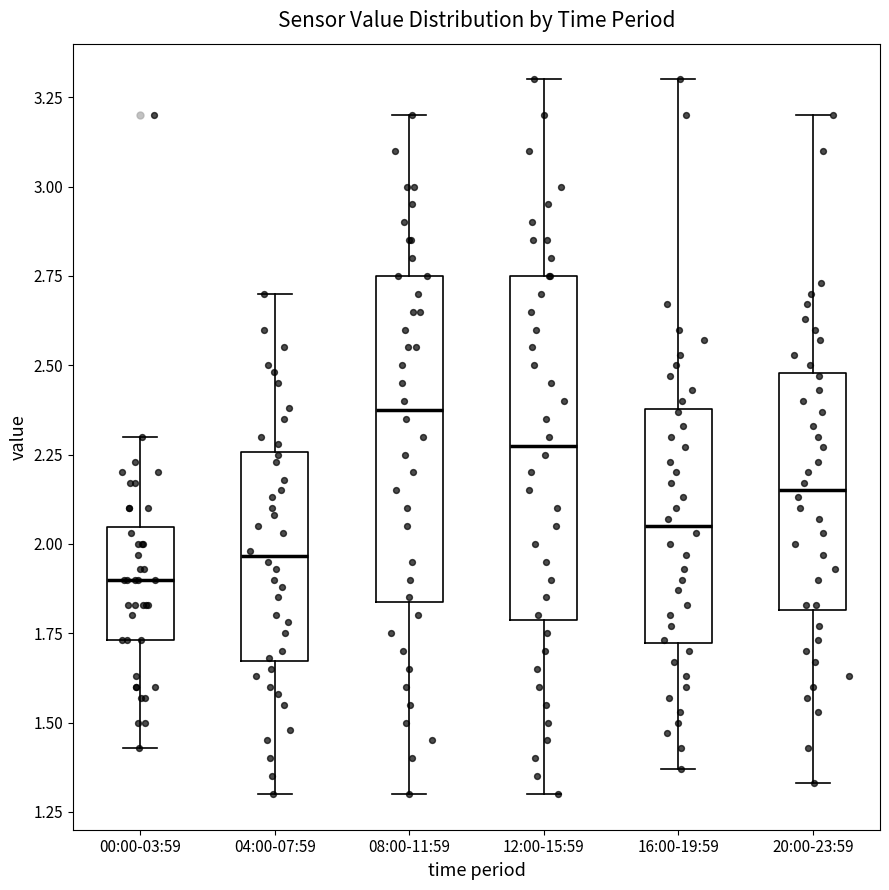

Reading left to right, transcribe this box plot: for each box, give where its median line is, the range the box spans, and where its two whiskers end, as read against the y-axis. The values are not printed on the chart, so give them approximately, as read against the axis.

00:00-03:59: median 1.90, box 1.75 to 2.05, whiskers 1.45 to 2.30
04:00-07:59: median 1.95, box 1.65 to 2.25, whiskers 1.30 to 2.70
08:00-11:59: median 2.40, box 1.85 to 2.75, whiskers 1.30 to 3.20
12:00-15:59: median 2.30, box 1.80 to 2.75, whiskers 1.30 to 3.30
16:00-19:59: median 2.05, box 1.70 to 2.40, whiskers 1.35 to 3.30
20:00-23:59: median 2.15, box 1.80 to 2.50, whiskers 1.35 to 3.20